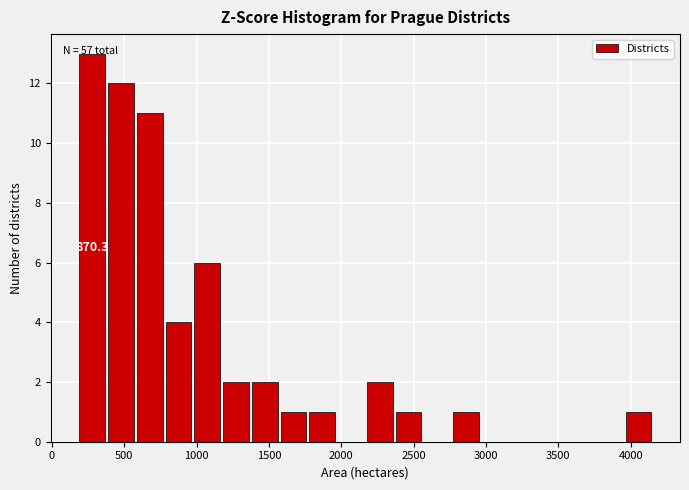

Read against the x-axis, roughly where is the centre of the tallest bar?

300